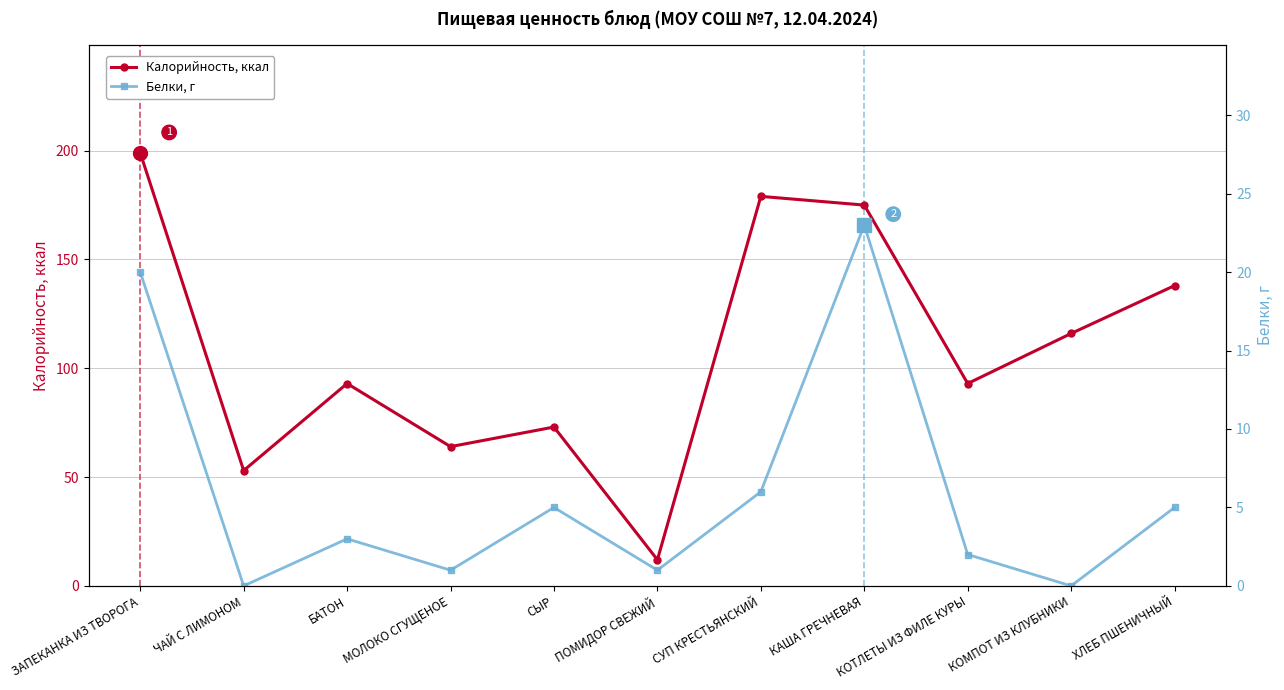

What is the difference between the highest and lowest values at СЫР?

68